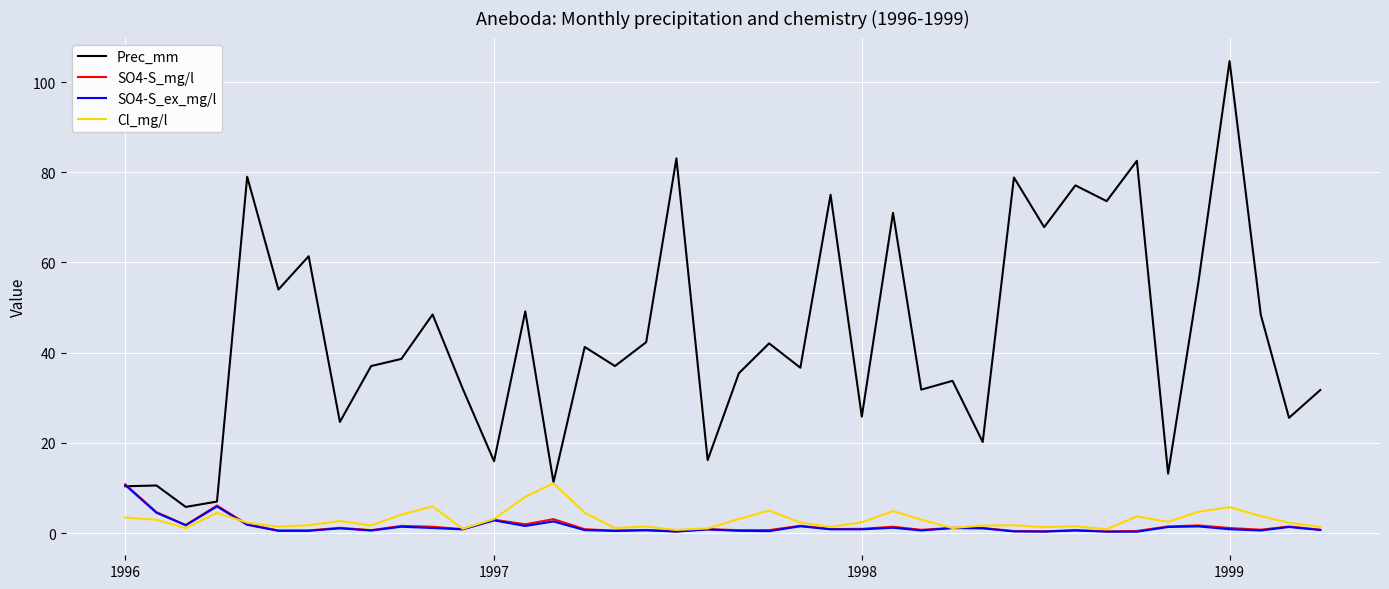

What is the maximum value shown in the chart?

104.6